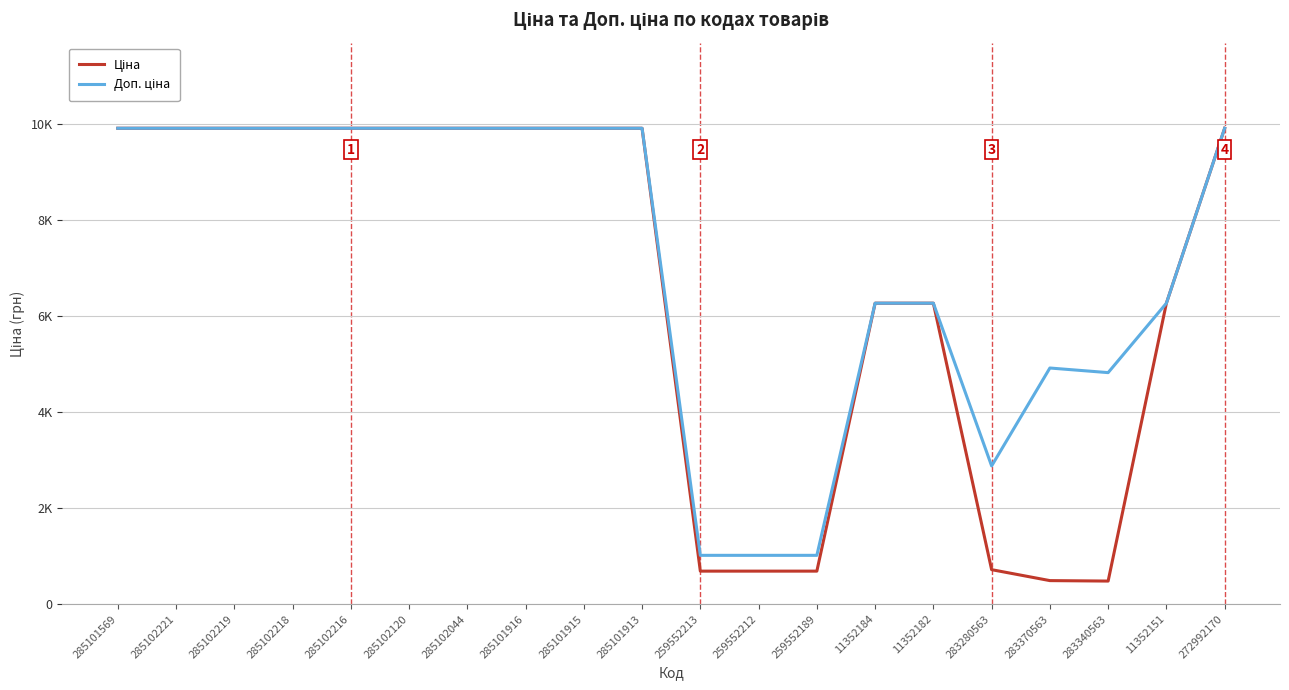

Is this an area chart (filled region under the line)?

No